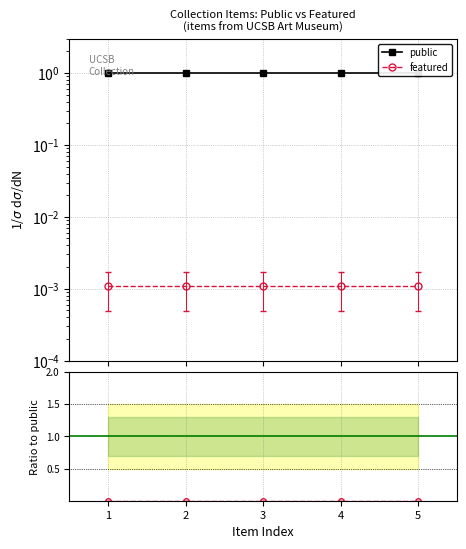

True or false: featured and featured/public intersect in this chart.

False